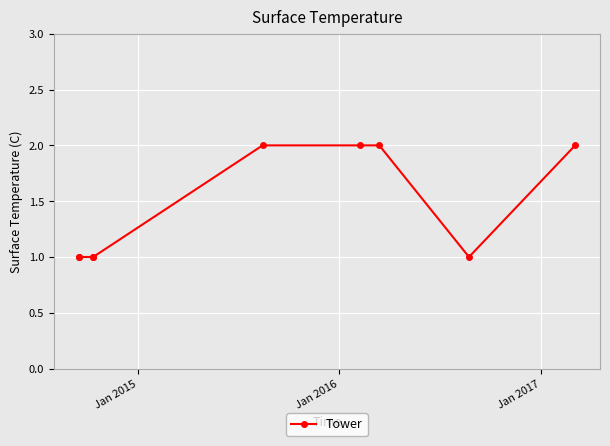

What is the value of the 7th point from the left?

2